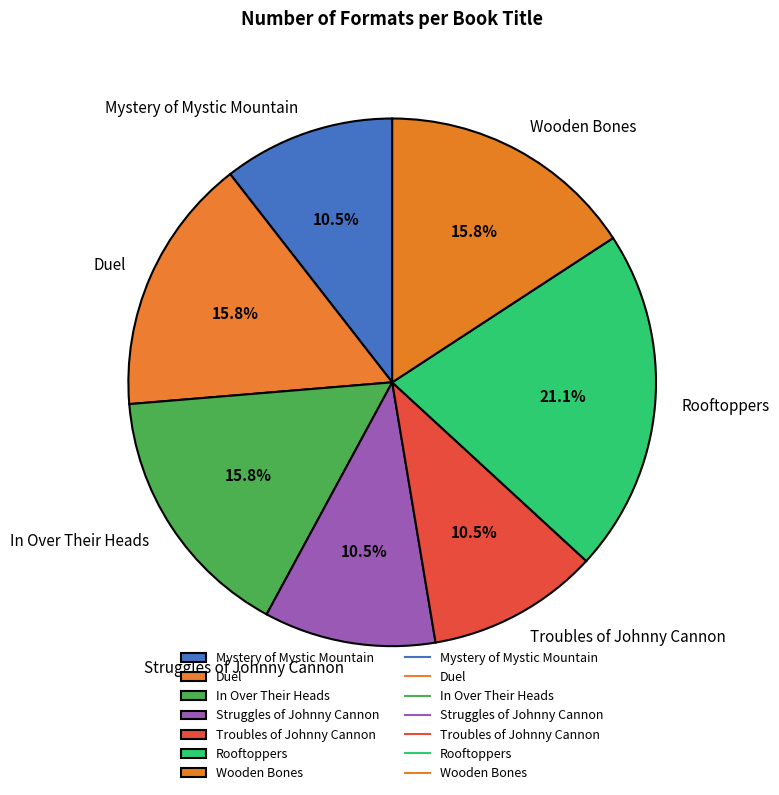

Between Rooftoppers and In Over Their Heads, which is larger?

Rooftoppers